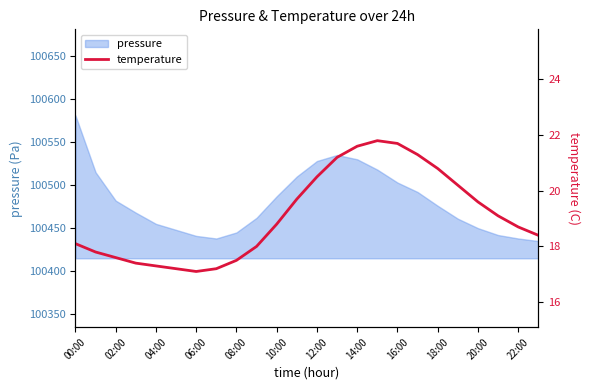

What is the average value?

19.1